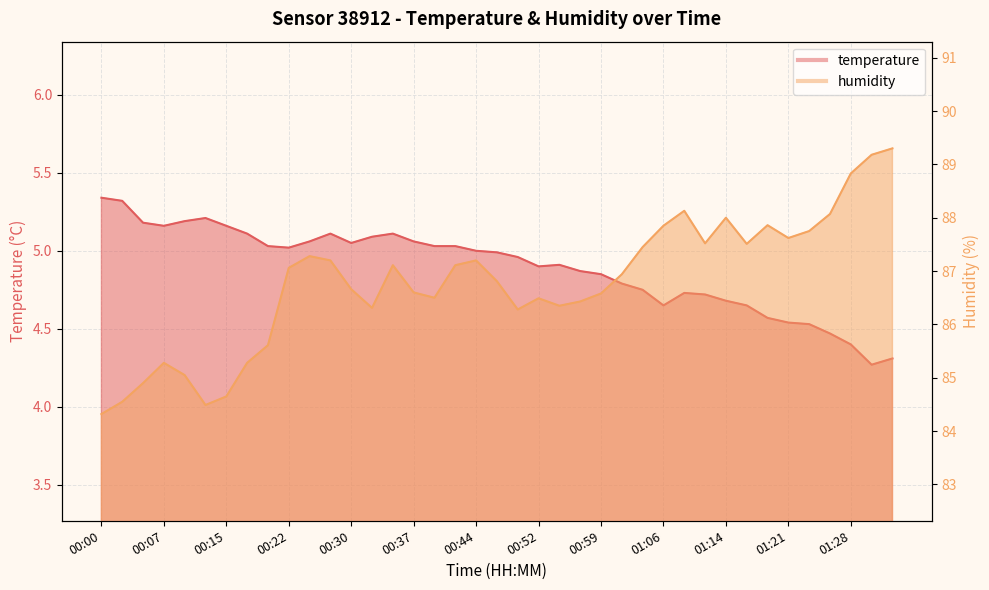

True or false: humidity and temperature cross at least once.

False